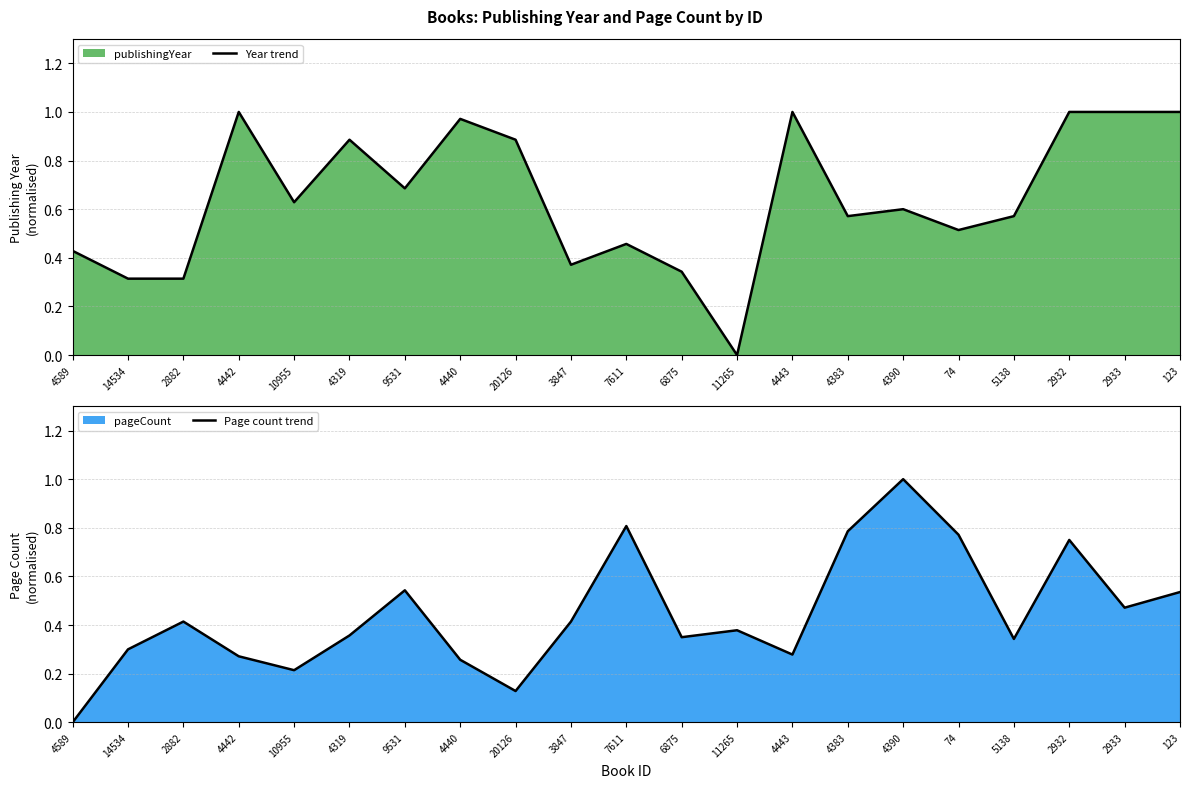

Which category has the lowest value in the Year trend series?

11265